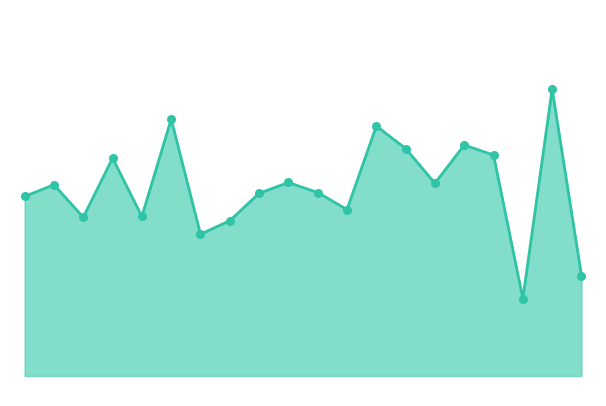

How many lines are shown in the chart?

1